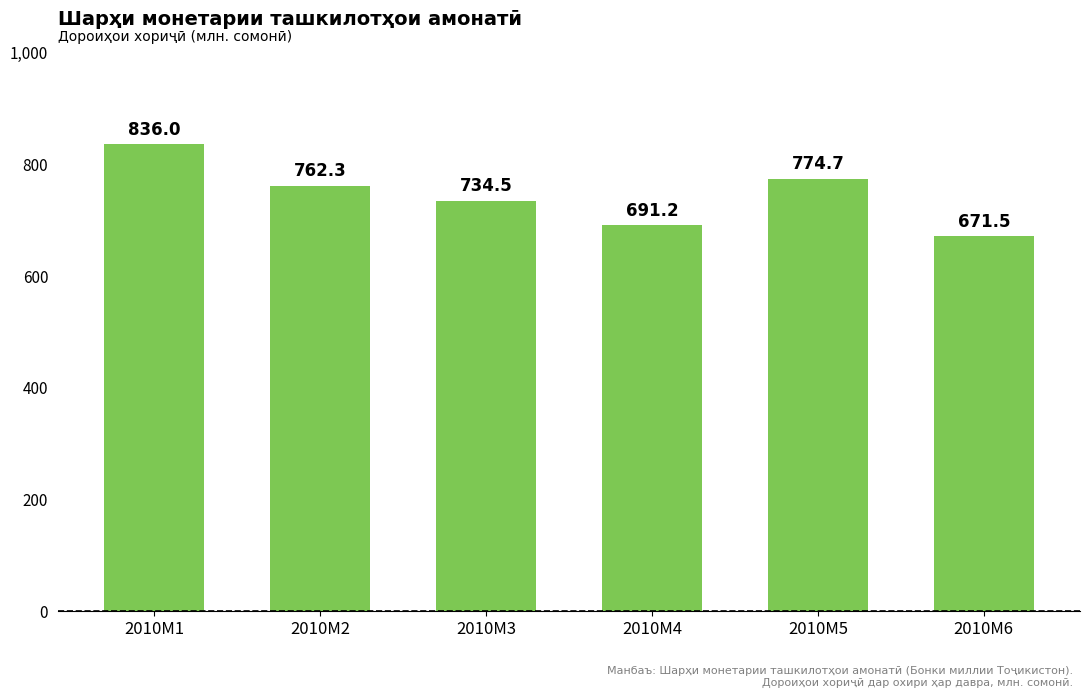

Count the number of data series in this chart.

1